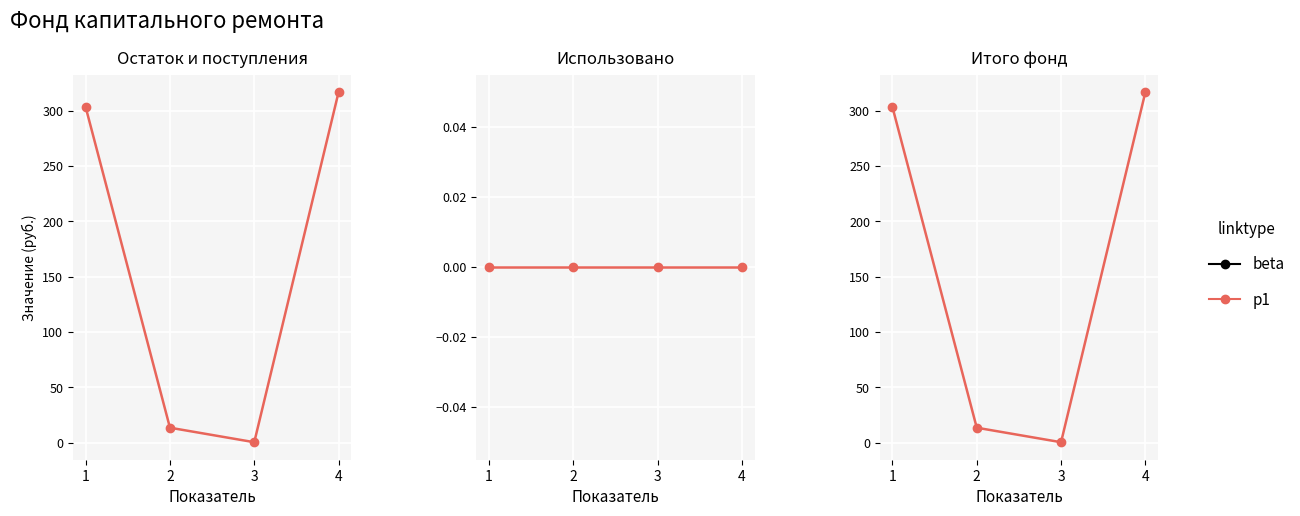

Is it true that the value at 1 is 303.2?

True